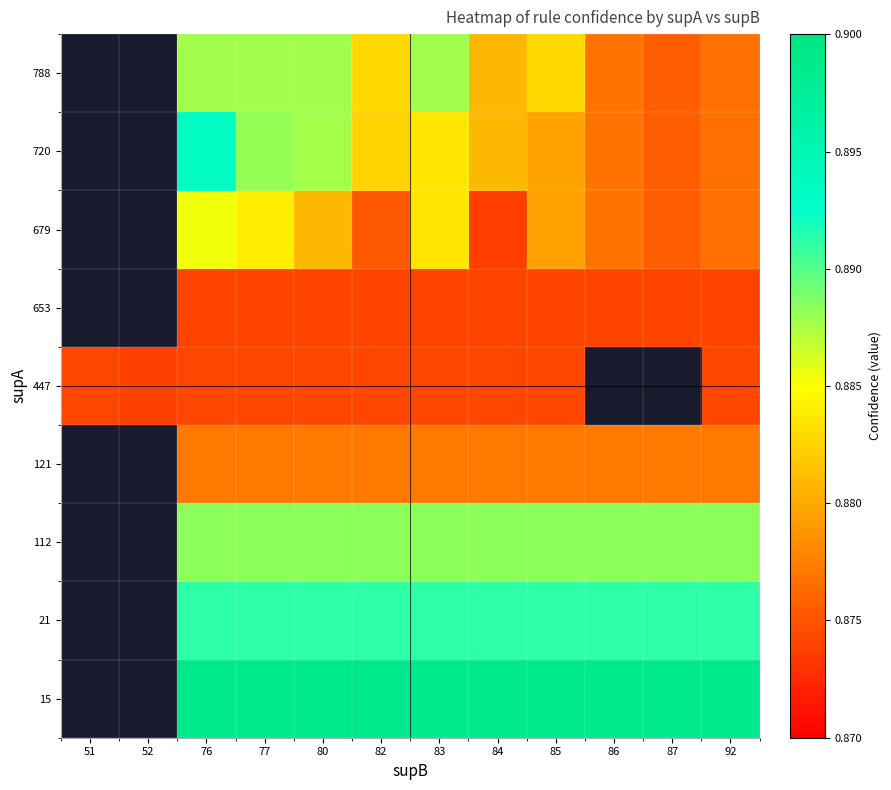

Is the value of 720 at 77 greater than the value of 112 at 84?

No